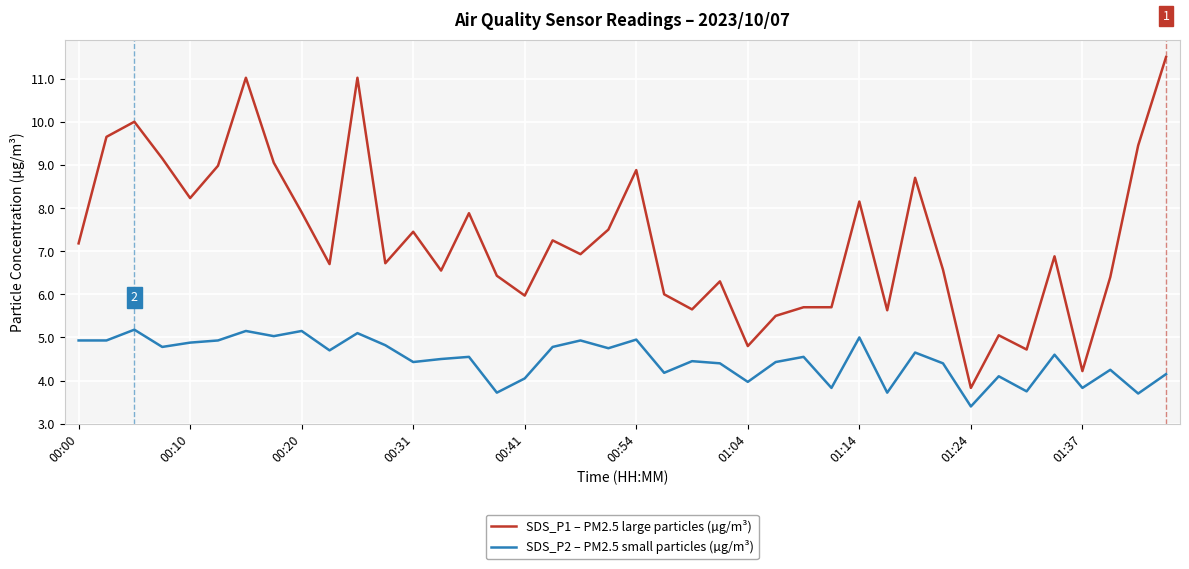

What is the lowest value of the SDS_P1 – PM2.5 large particles (µg/m³) series?

3.8